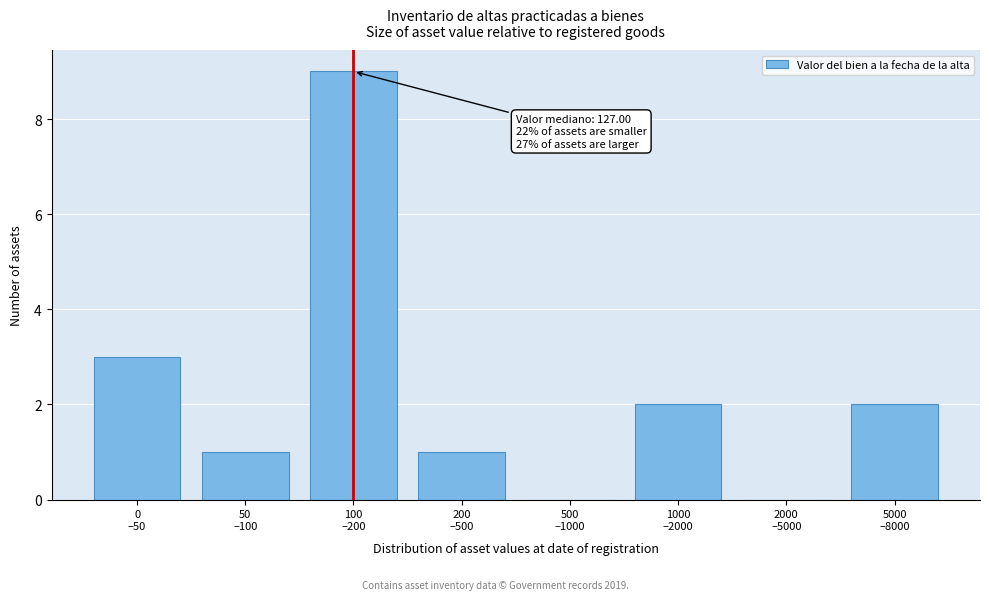

What is the greatest value displayed?

9